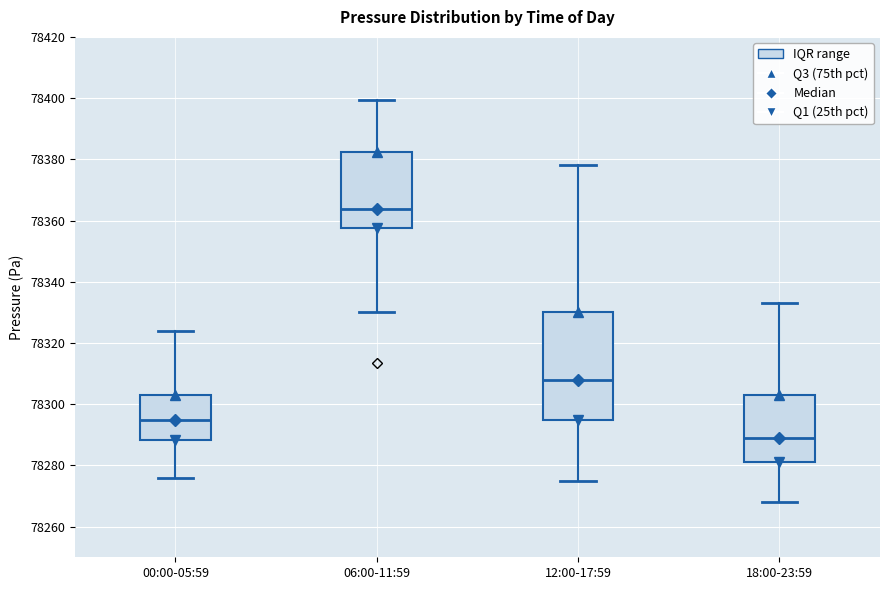

Reading left to right, transcribe this box plot: for each box, give where its median line is, the range the box spans, and where its two whiskers end, as read against the y-axis. The values are not printed on the chart, so give them approximately, as read against the axis.

00:00-05:59: median 78294, box 78288 to 78304, whiskers 78276 to 78324
06:00-11:59: median 78364, box 78358 to 78382, whiskers 78330 to 78400
12:00-17:59: median 78308, box 78294 to 78330, whiskers 78276 to 78378
18:00-23:59: median 78290, box 78282 to 78304, whiskers 78268 to 78334